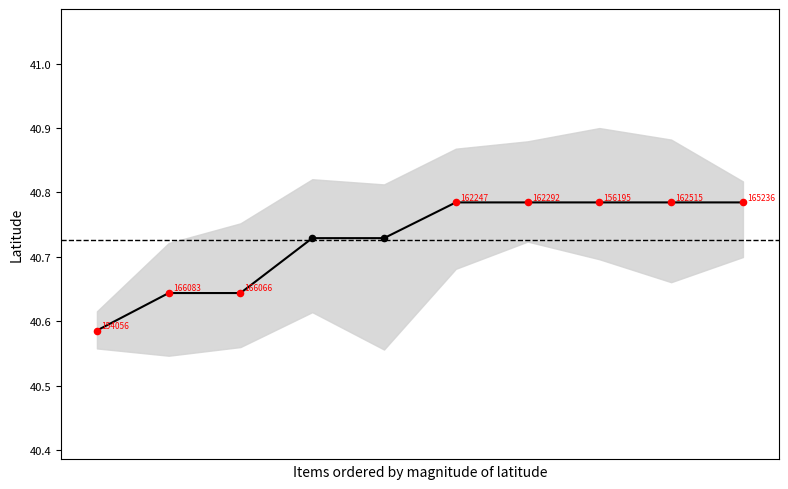

Between 8 and 0, which is larger?

8